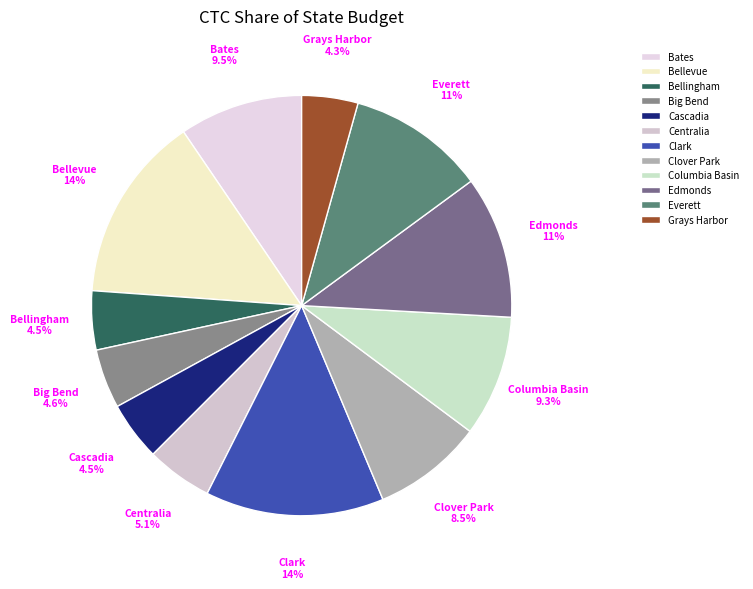

How much of the chart is everything except Clark?

86.3%